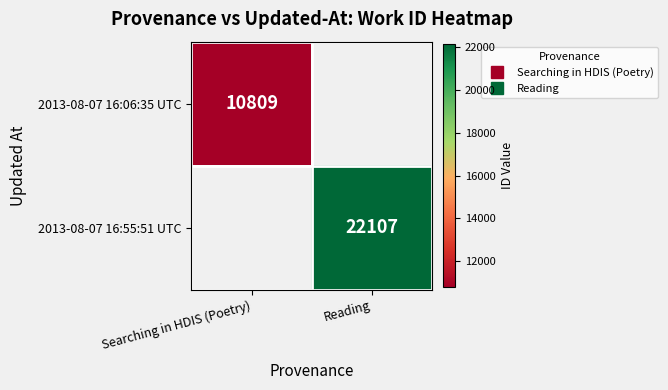

Is the value of 2013-08-07 16:06:35 UTC at Reading greater than the value of 2013-08-07 16:55:51 UTC at Reading?

No